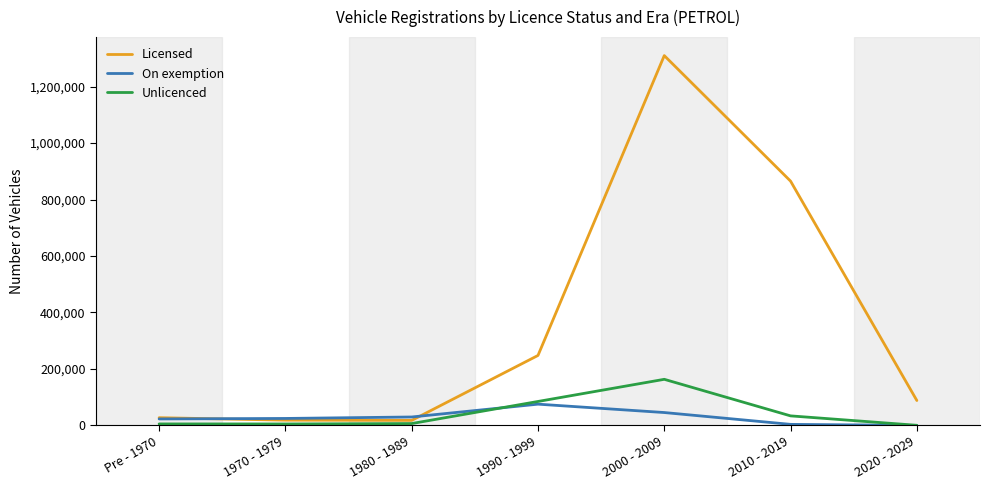

Which series has the widest spread of values?

Licensed